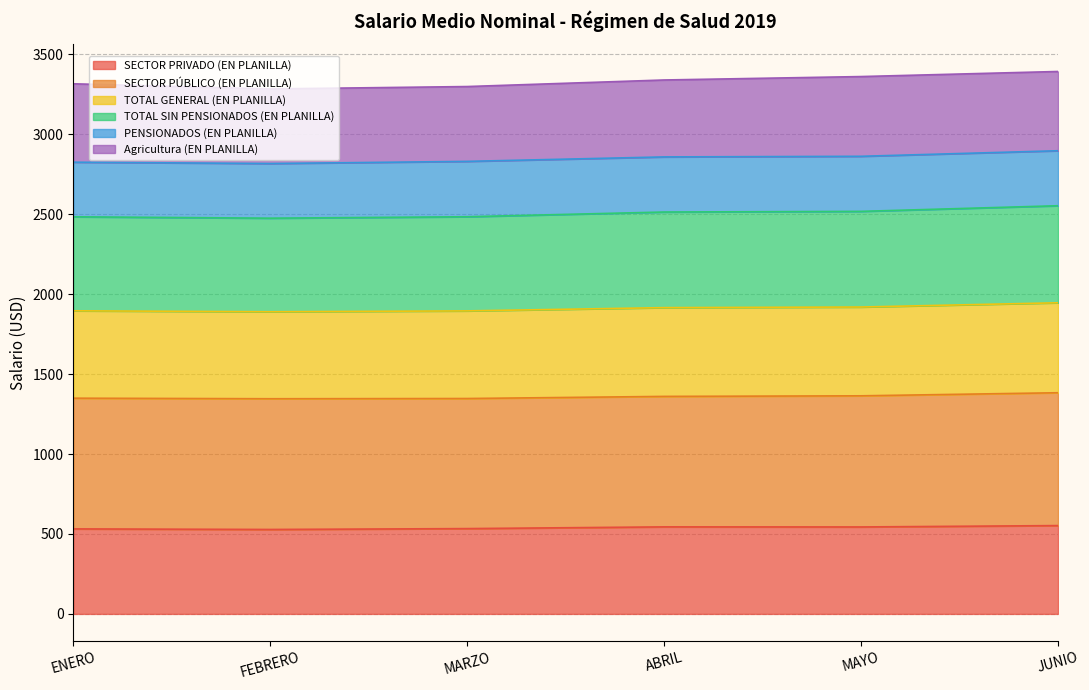

What is the label of the 6th point from the right?

ENERO